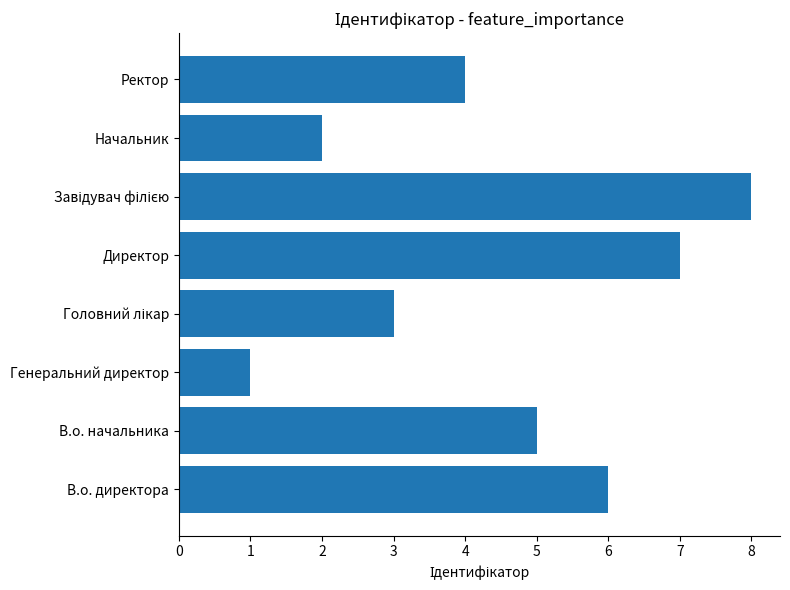

Reading bottom to top, transcribe all the data shown in this chart.

6	5	1	3	7	8	2	4